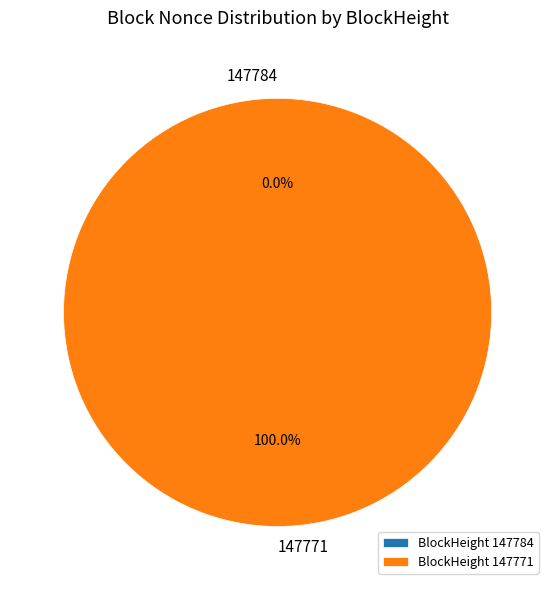

Do 147771 and 147784 together represent more than half of the pie?

Yes